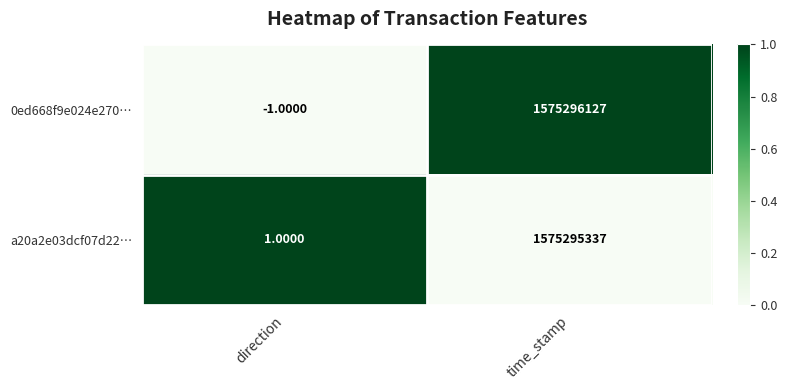

Rank the series by their average value, from highest to lowest.

0ed668f9e024e270…, a20a2e03dcf07d22…